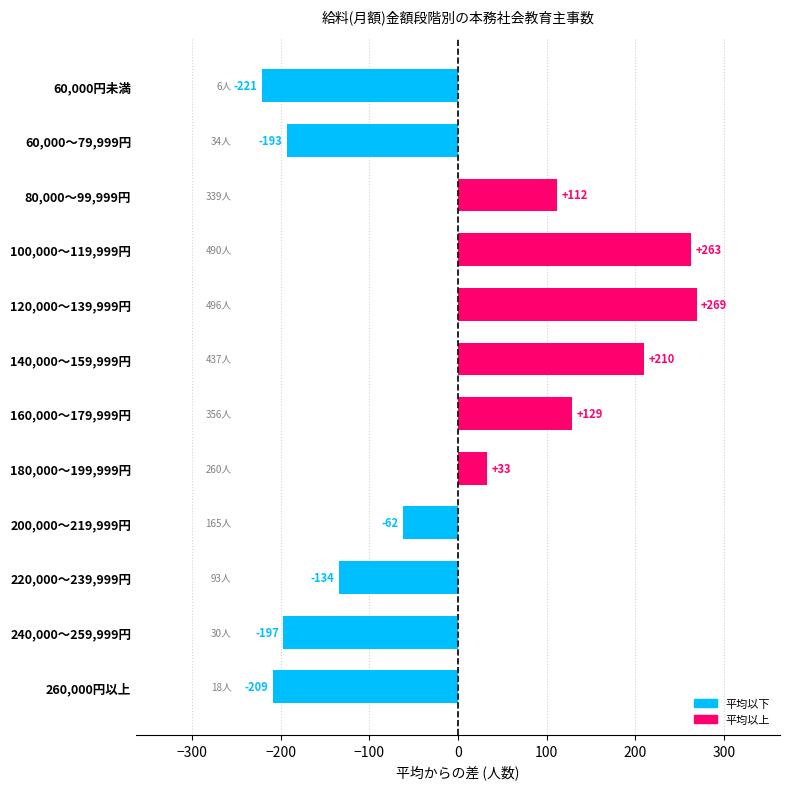

The chart shows a value of 269 at 120,000～139,999円. True or false?

True